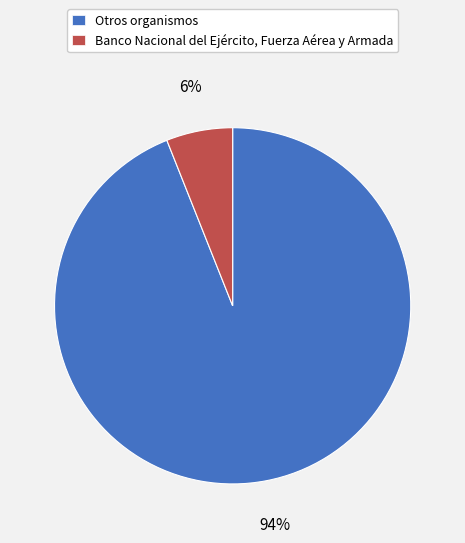

Count the number of slices in the pie.

2